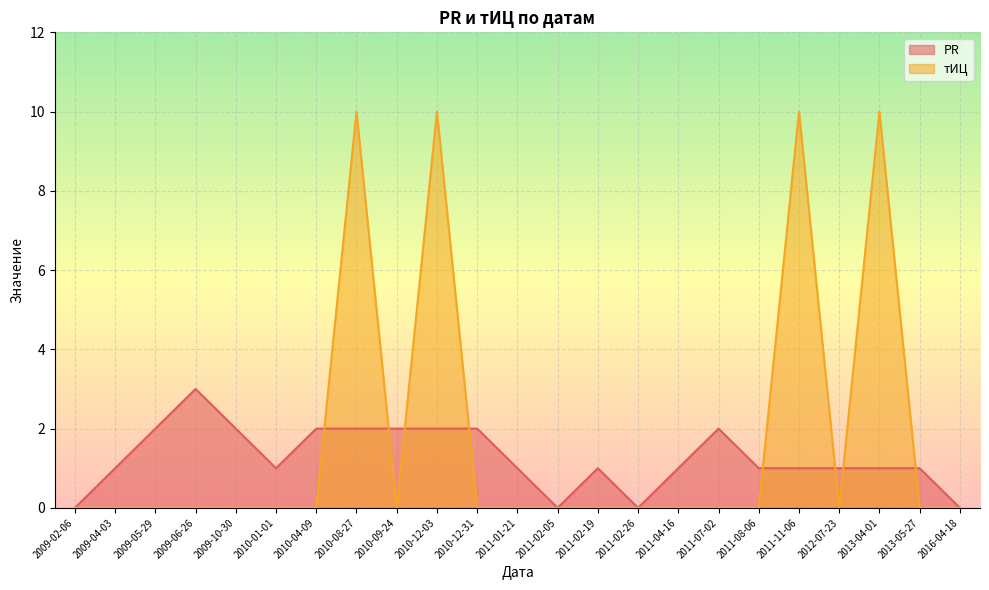

List the series in order of their overall mean, lowest first.

PR, тИЦ